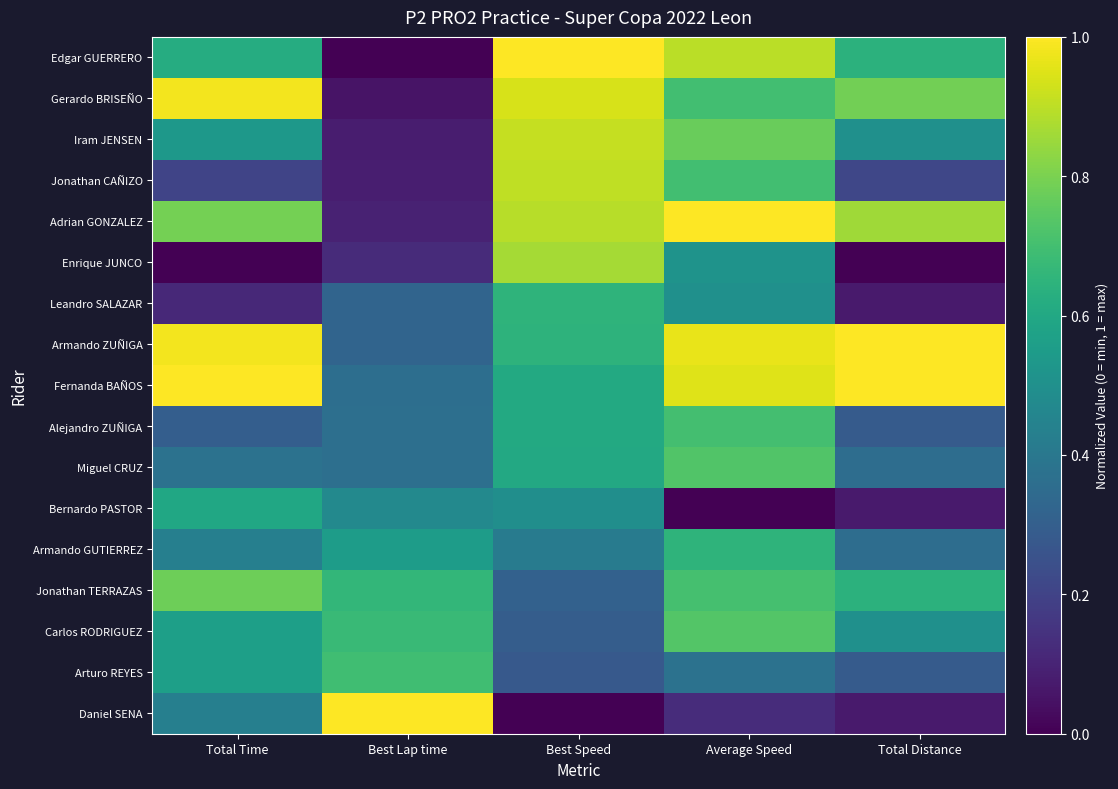

Between Best Lap time and Best Speed, which series saw the biggest shift?

Edgar GUERRERO